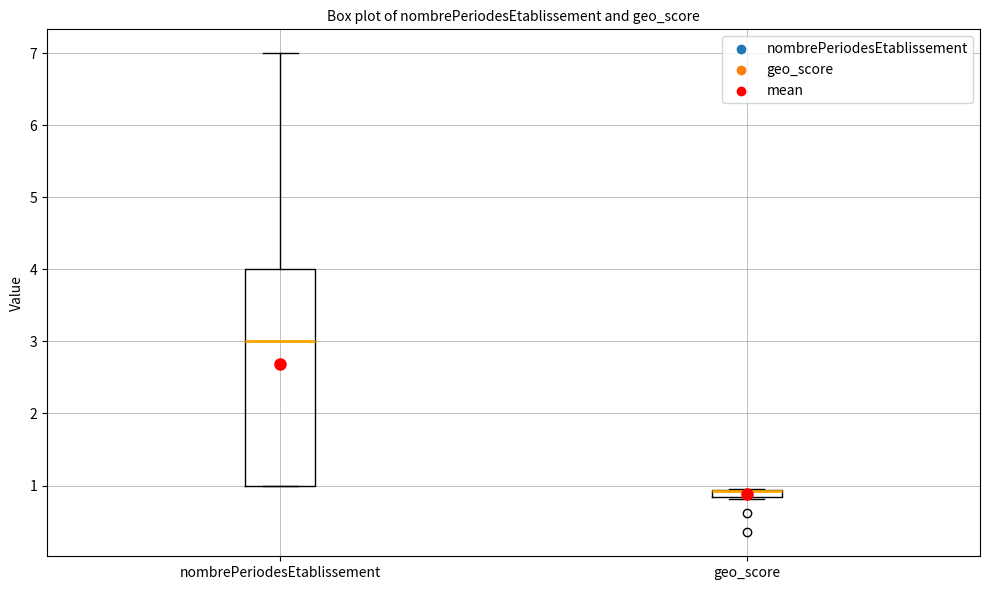

Where does the median line of the box for nombrePeriodesEtablissement sit on the y-axis? The values are not printed on the chart, so give them approximately, as read against the axis.

3.0